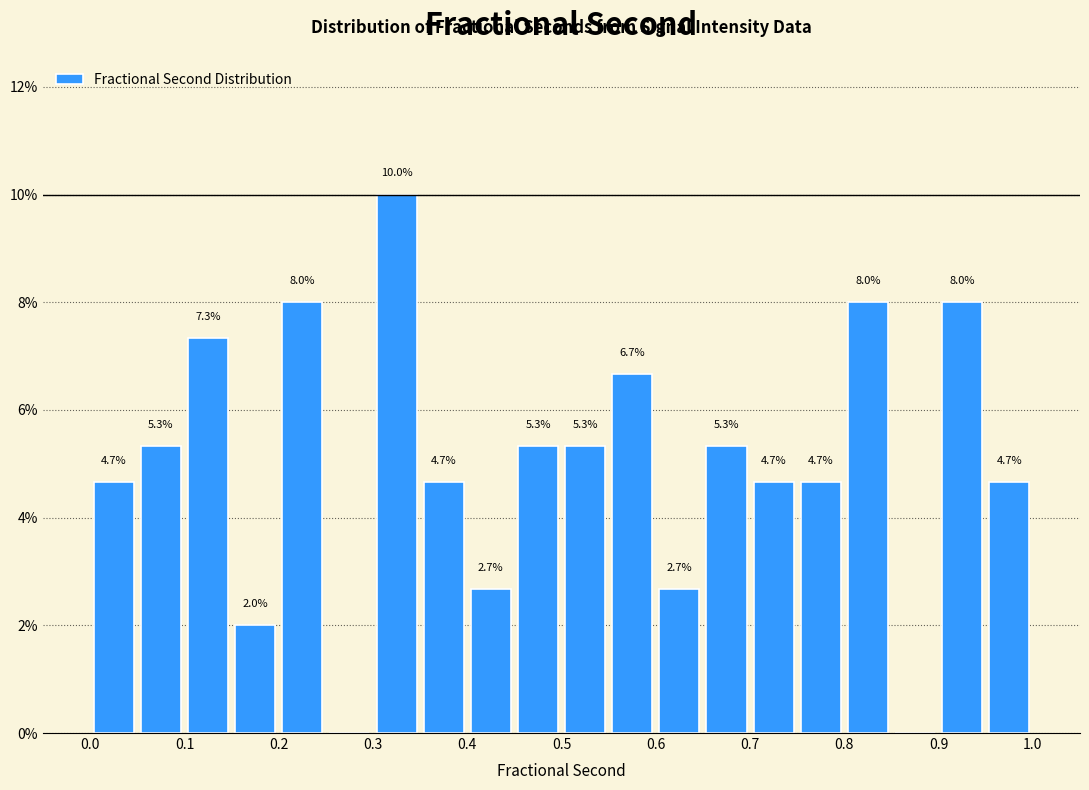

Which range on the x-axis has the tallest bar?

0.30 to 0.35